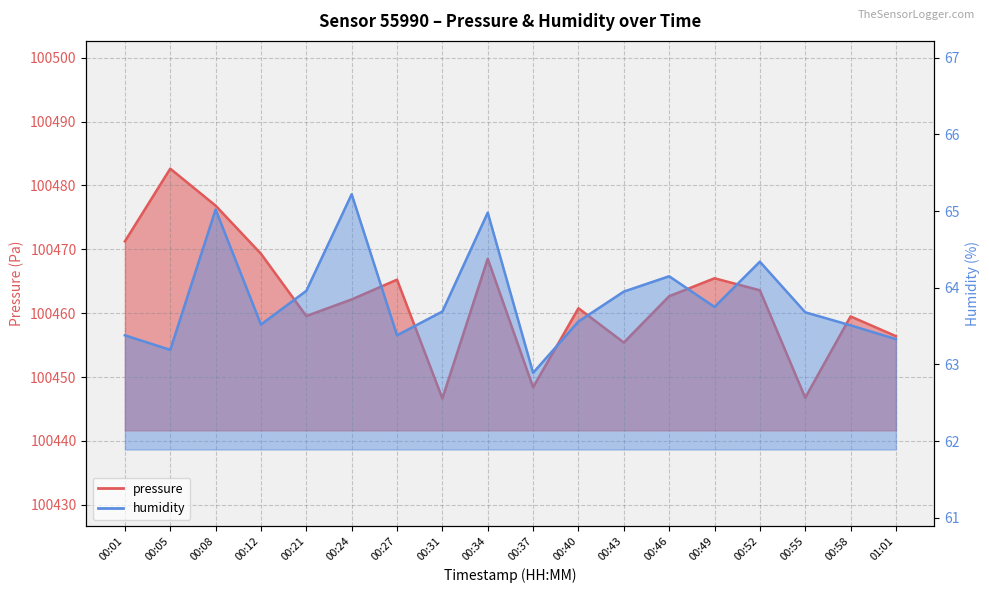

Which series changed the most between 00:49 and 00:55?

pressure